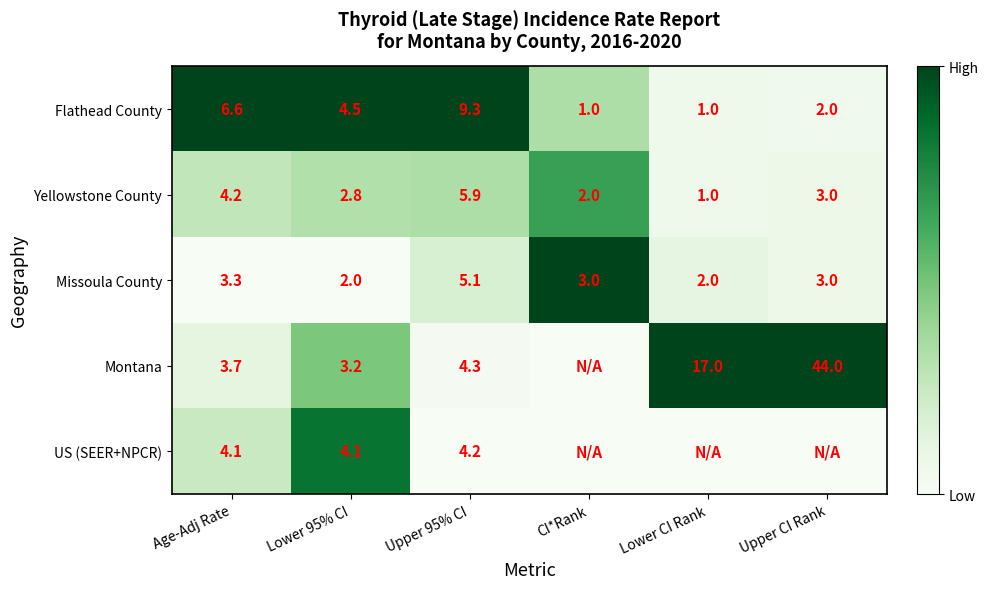

Is the value of Flathead County at Age-Adj Rate greater than the value of Missoula County at Age-Adj Rate?

Yes